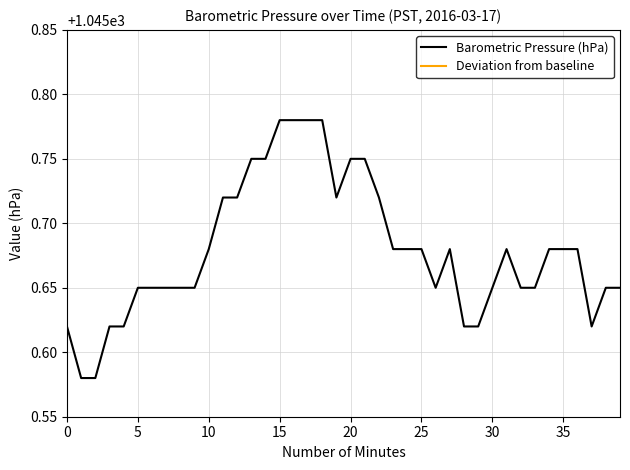

Reading right to left, list all the values displayed in this chart.

Barometric Pressure (hPa): 1045.7	1045.7	1045.6	1045.7	1045.7	1045.7	1045.7	1045.7	1045.7	1045.7	1045.6	1045.6	1045.7	1045.7	1045.7	1045.7	1045.7	1045.7	1045.8	1045.8	1045.7	1045.8	1045.8	1045.8	1045.8	1045.8	1045.8	1045.7	1045.7	1045.7	1045.7	1045.7	1045.7	1045.7	1045.7	1045.6	1045.6	1045.6	1045.6	1045.6
Deviation from baseline: 0.0	0.0	0.0	0.1	0.1	0.1	0.0	0.0	0.1	0.0	0.0	0.0	0.1	0.0	0.1	0.1	0.1	0.1	0.1	0.1	0.1	0.2	0.2	0.2	0.2	0.1	0.1	0.1	0.1	0.1	0.0	0.0	0.0	0.0	0.0	0.0	0.0	0.0	0.0	0.0